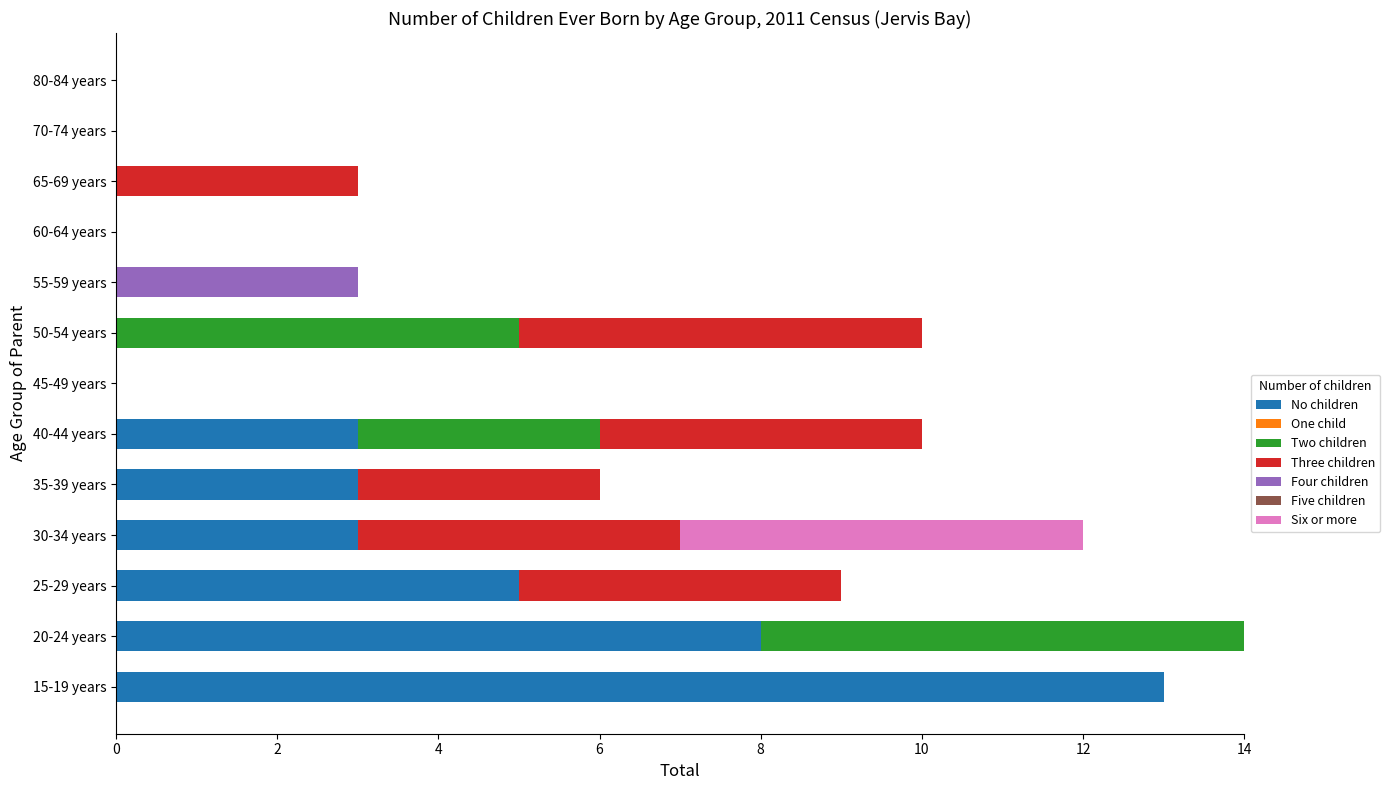

What is the total value across all series at 15-19 years?

13